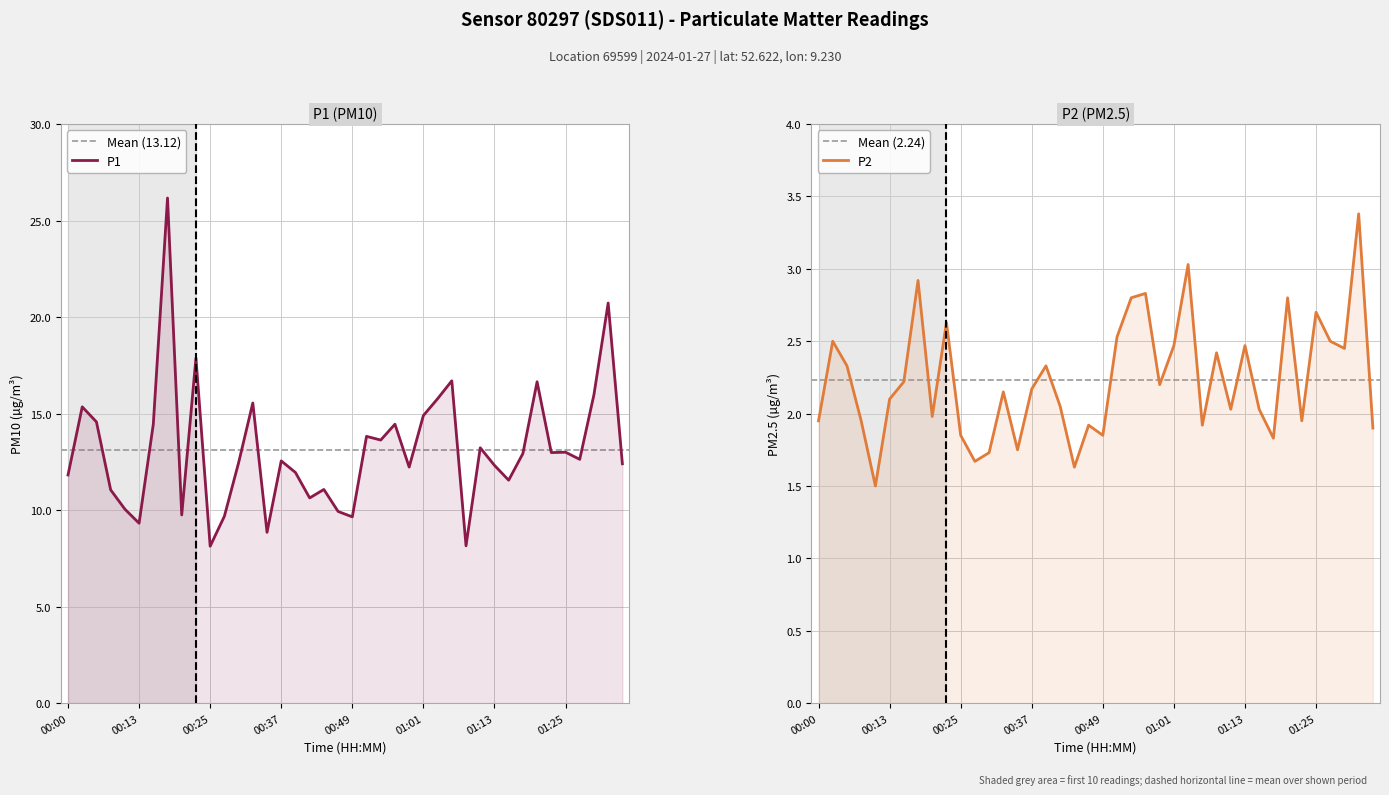

What is the difference between the second highest and minimum values in the P1 series?

12.6